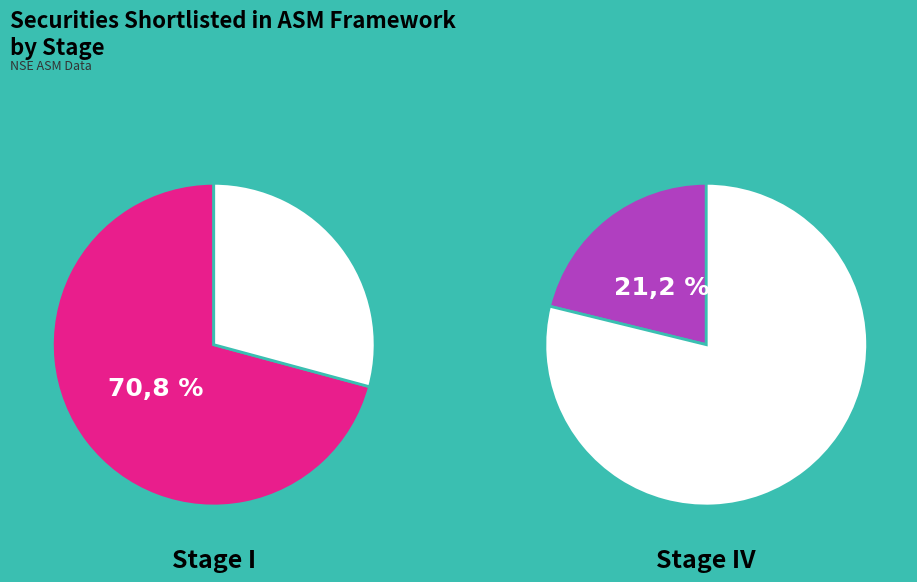

How many segments does this pie chart have?

4